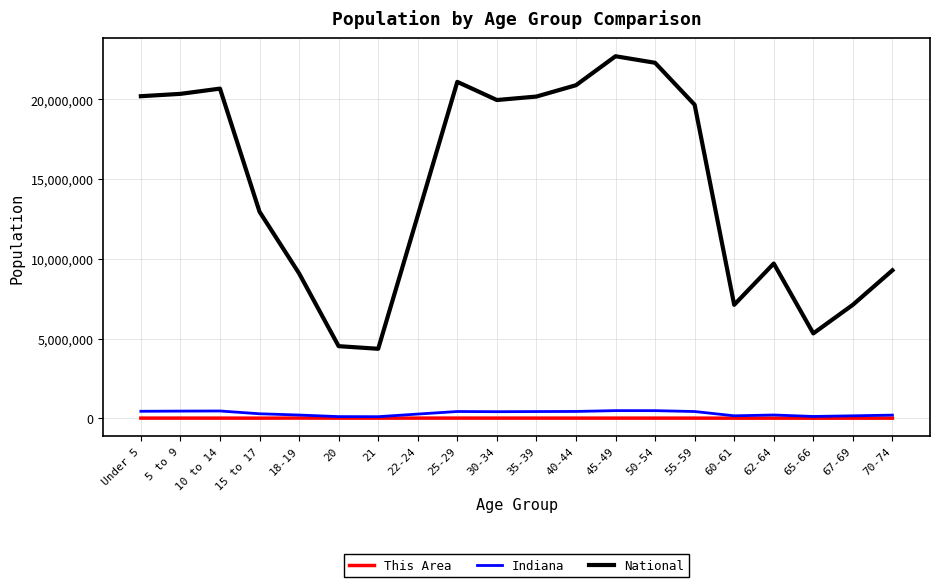

Is this an area chart (filled region under the line)?

No